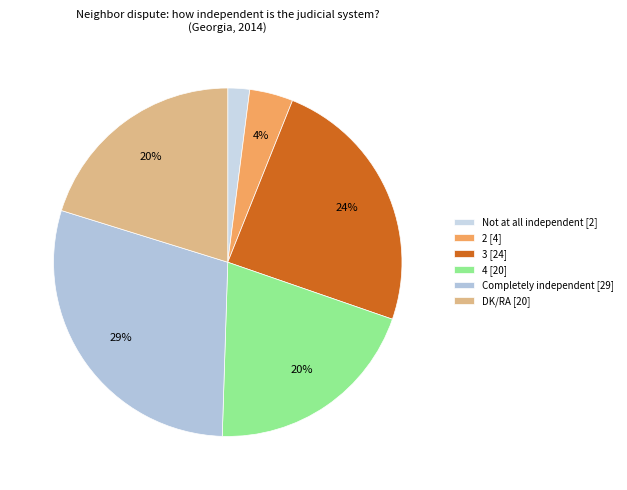

What percentage is the 2 slice, to the nearest percent?

4%